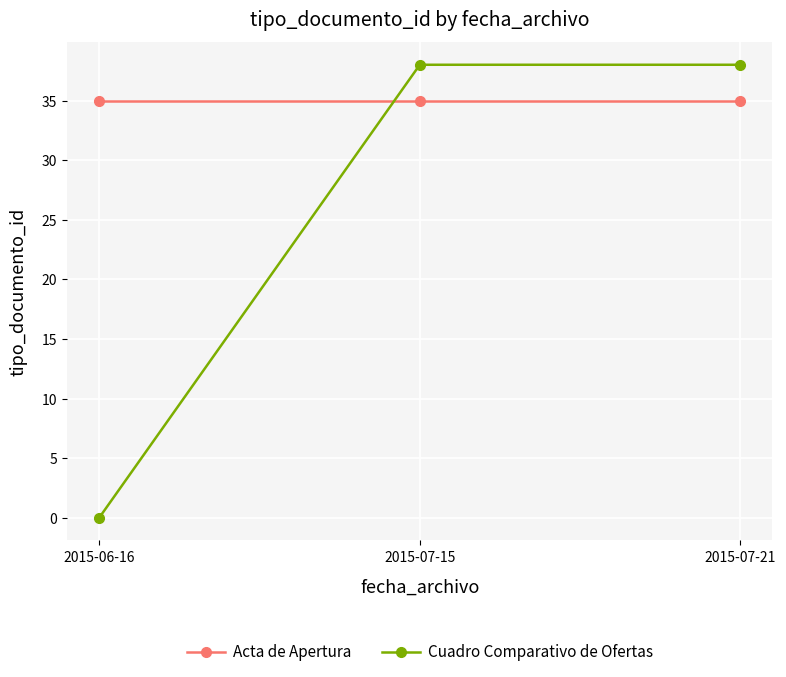

Read the Cuadro Comparativo de Ofertas value at 2015-07-21, to the nearest 10.

40